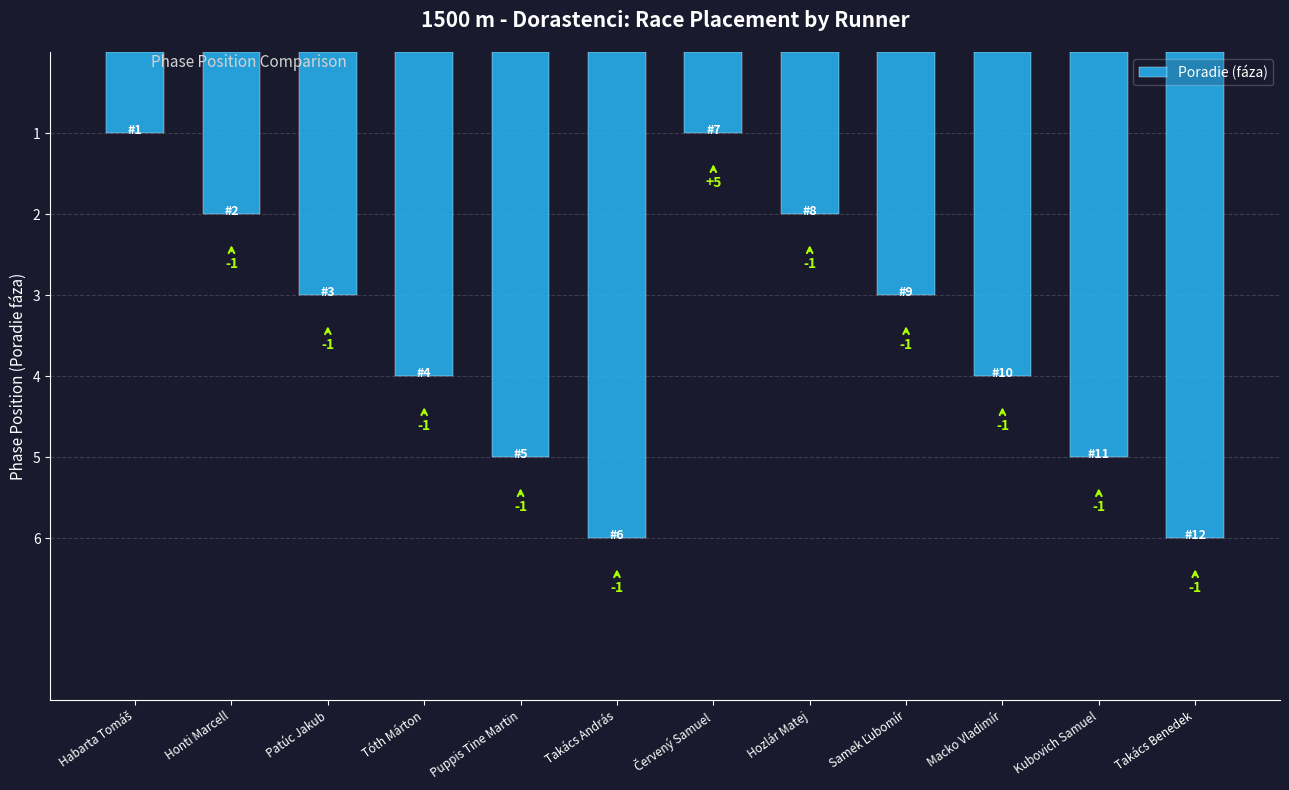

True or false: the data shows 1 at Honti Marcell.

False